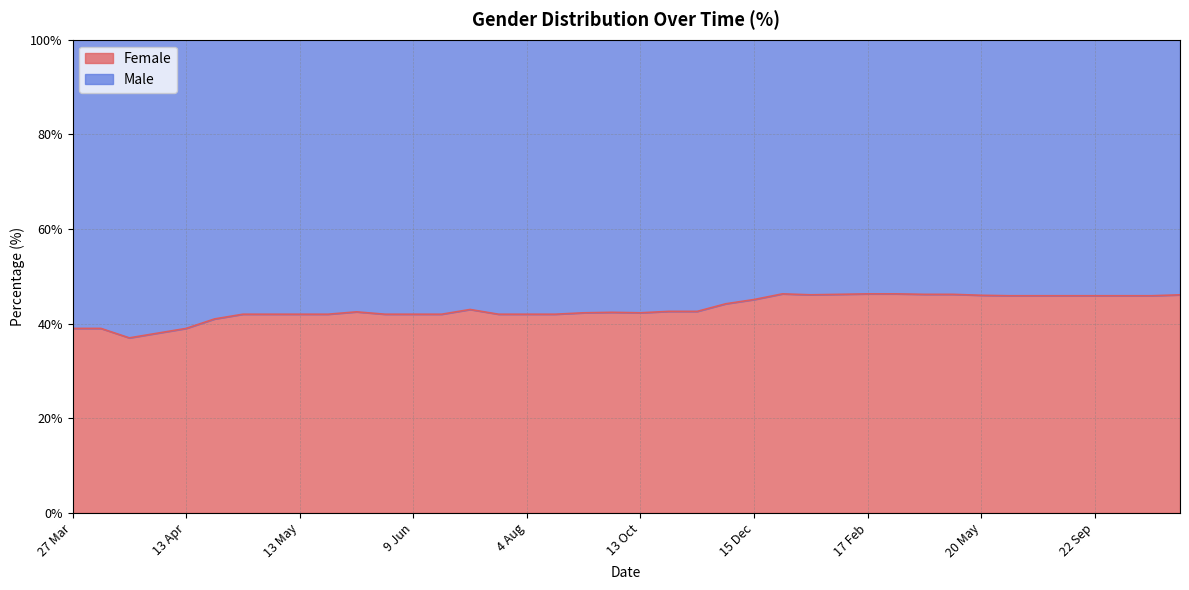

What is the difference between the second highest and second lowest values?

8.3